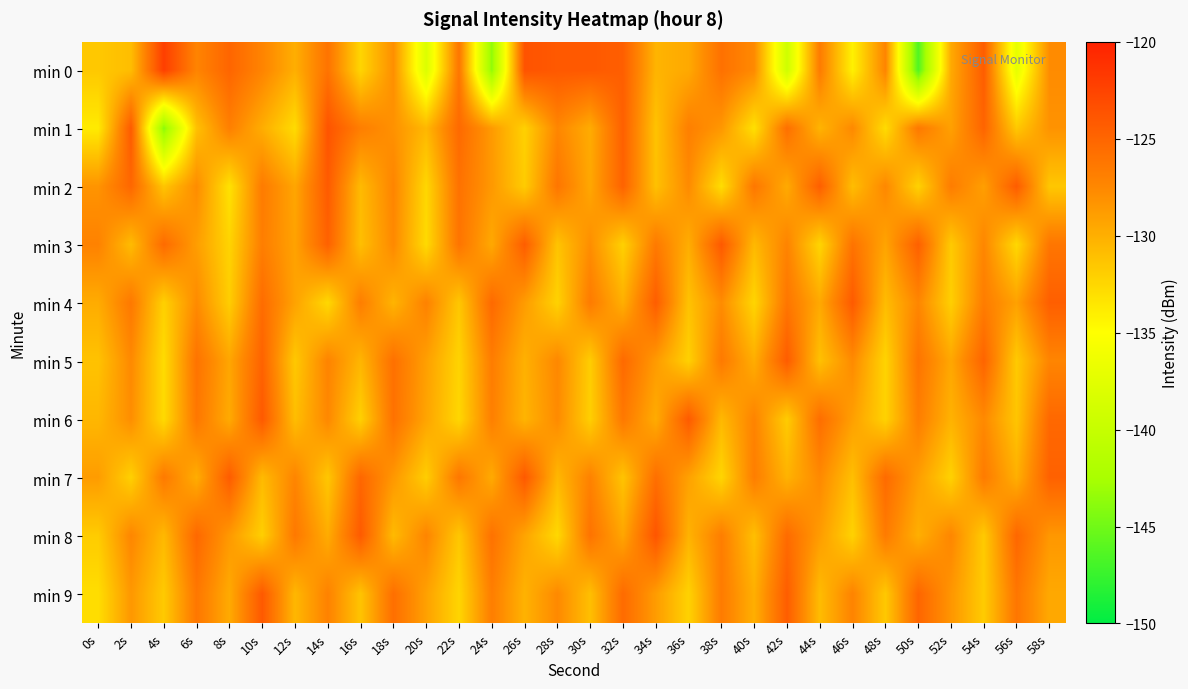

Which label corresponds to the smallest value in the chart?

50s